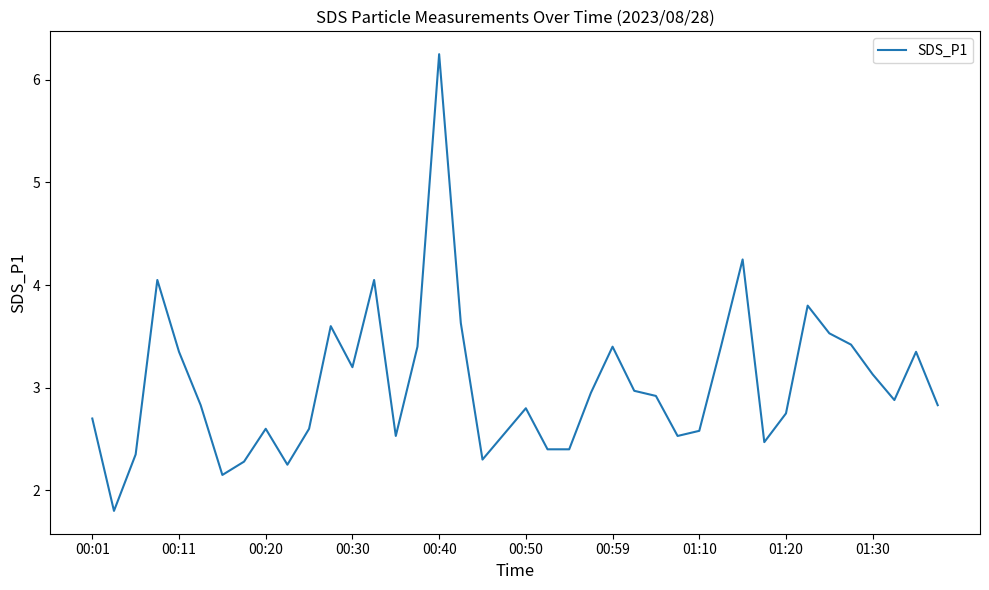

What is the smallest value displayed?

1.8